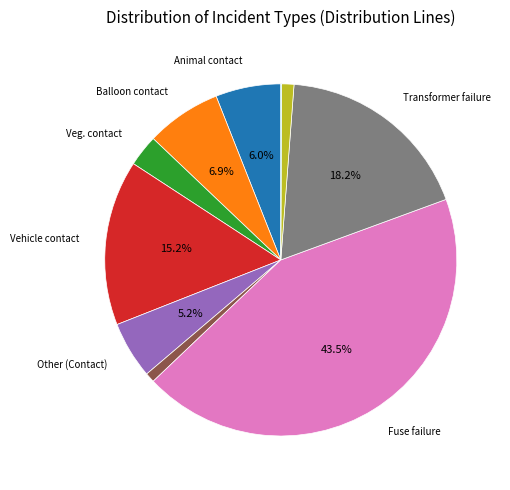

Is there any slice that represents more than half of the pie?

No